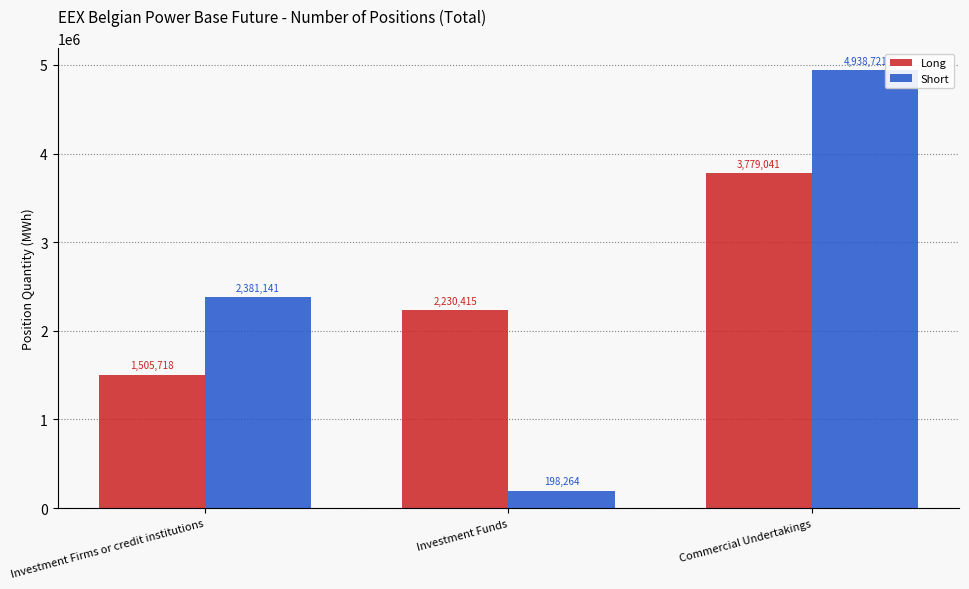

Between Investment Firms or credit institutions and Investment Funds, which series saw the biggest shift?

Short